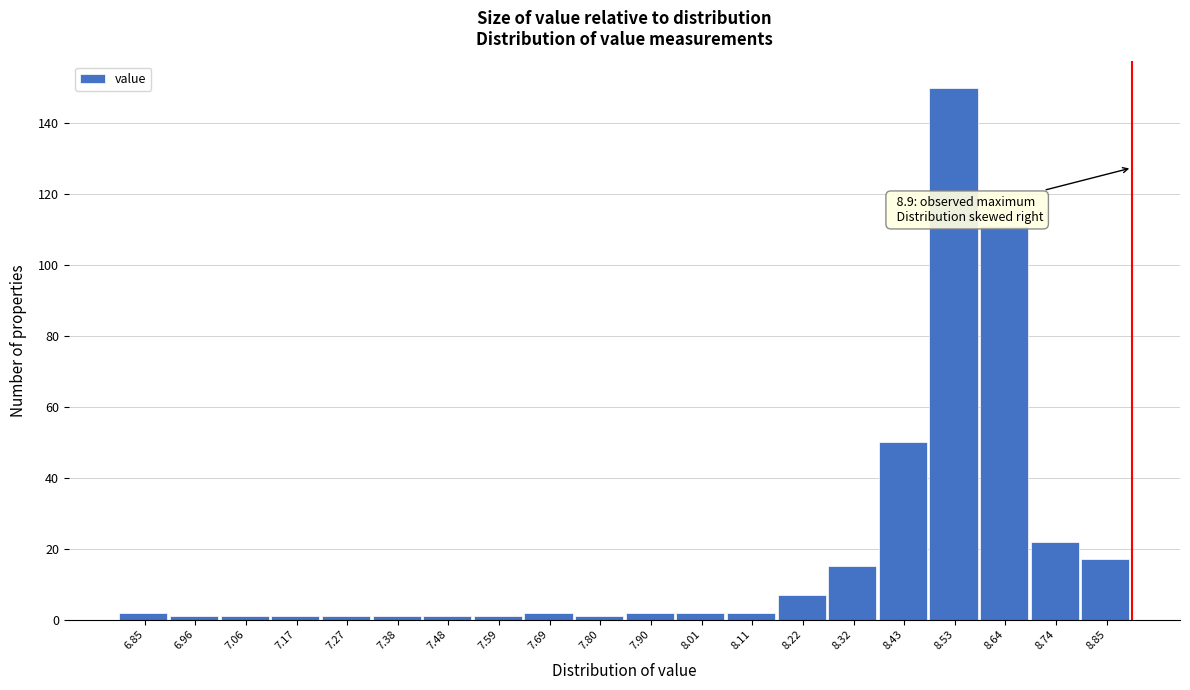

Which range on the x-axis has the tallest bar?

8.480 to 8.585